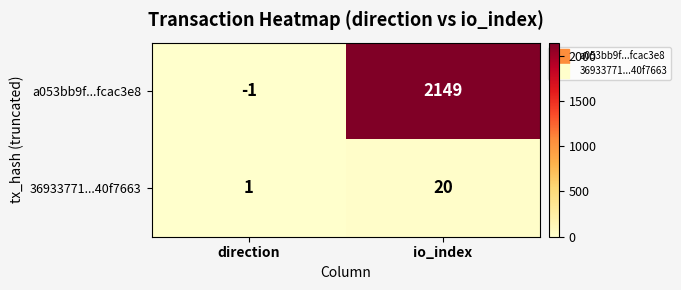

At which label is 36933771...40f7663 closest to 10?

direction